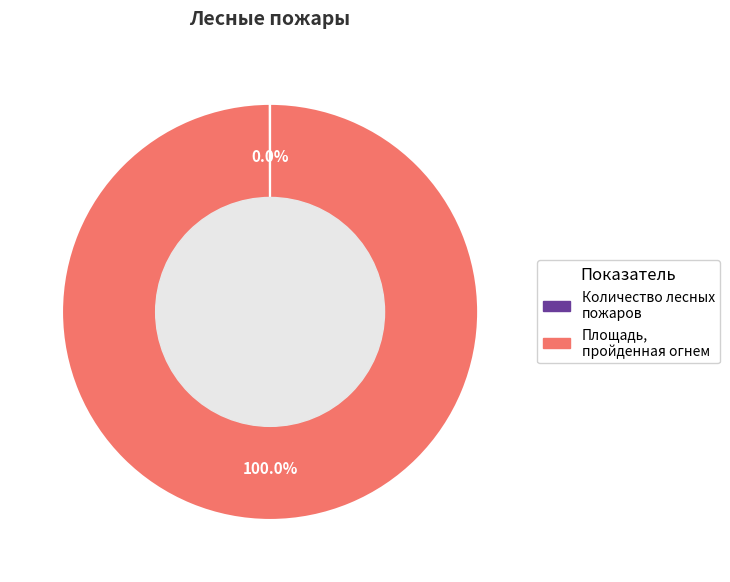

To the nearest percent, what is the difference between the largest and smallest slice percentages?

100%